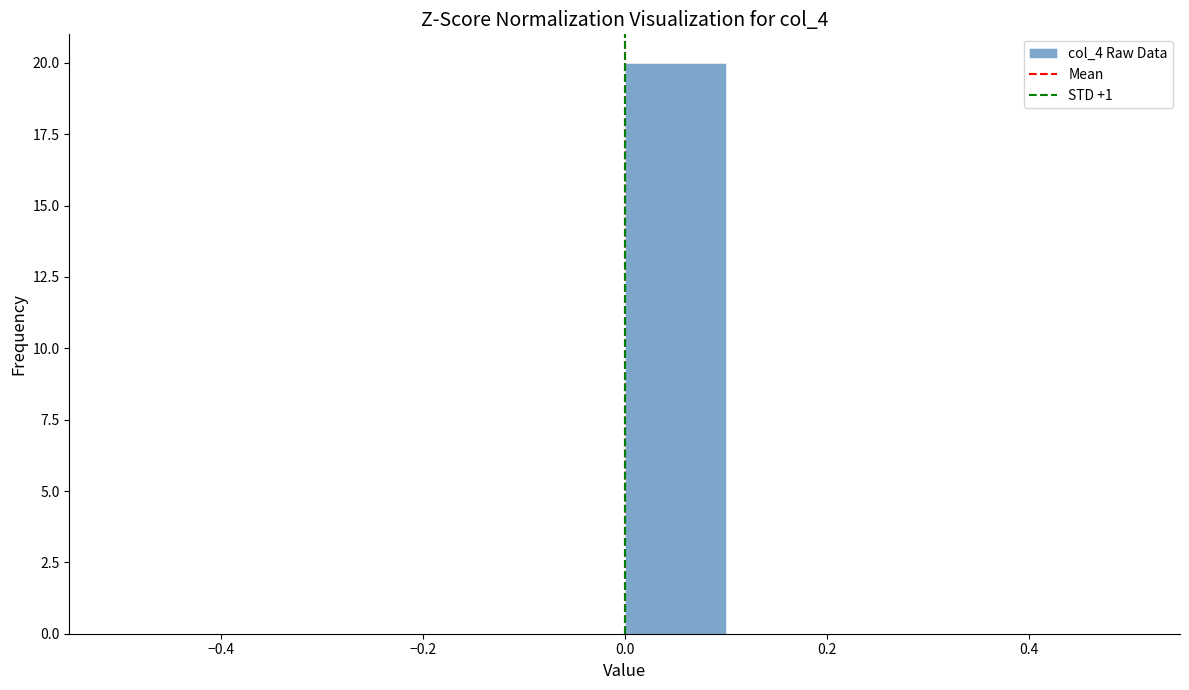

Which range on the x-axis has the tallest bar?

0.0 to 0.1